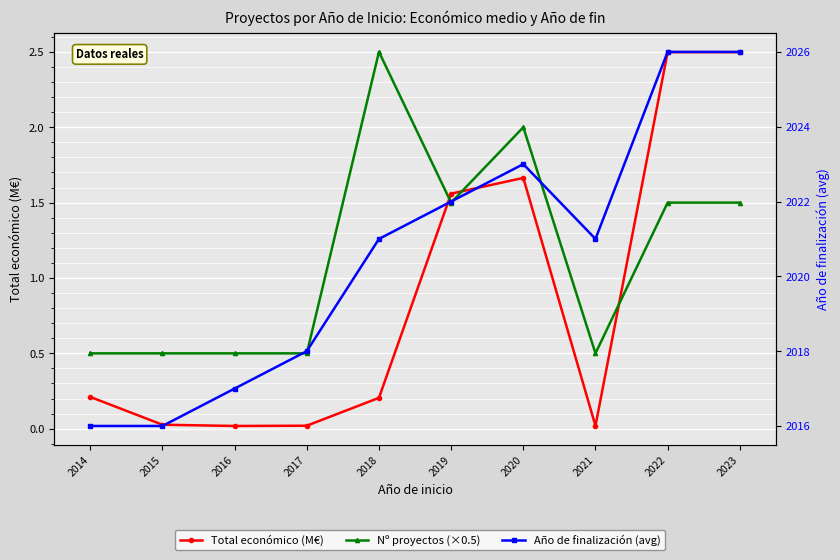

How many data points in Año de finalización (avg) are less than 2021?

4